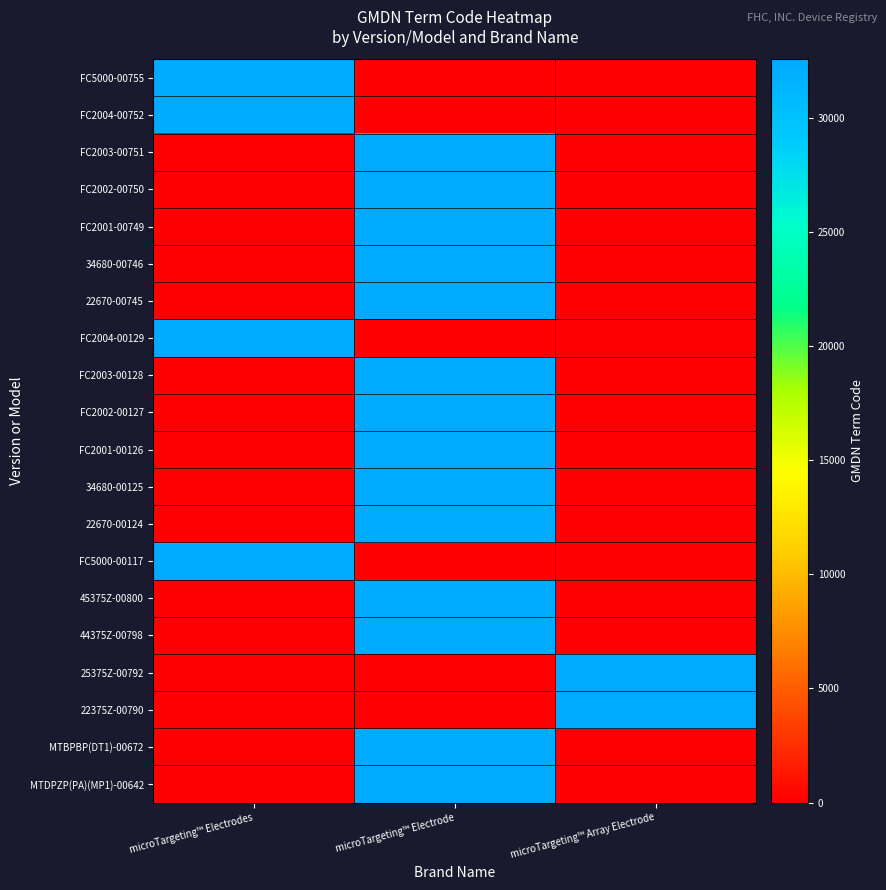

What is the total value across all series at microTargeting™ Array Electrode?

65112